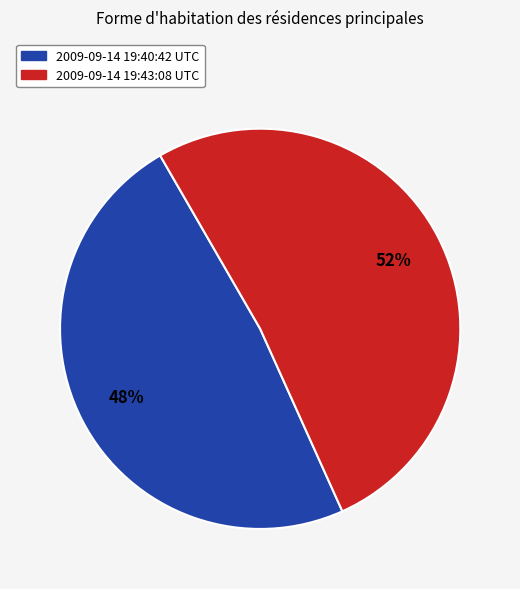

To the nearest percent, what is the average slice percentage?

50%